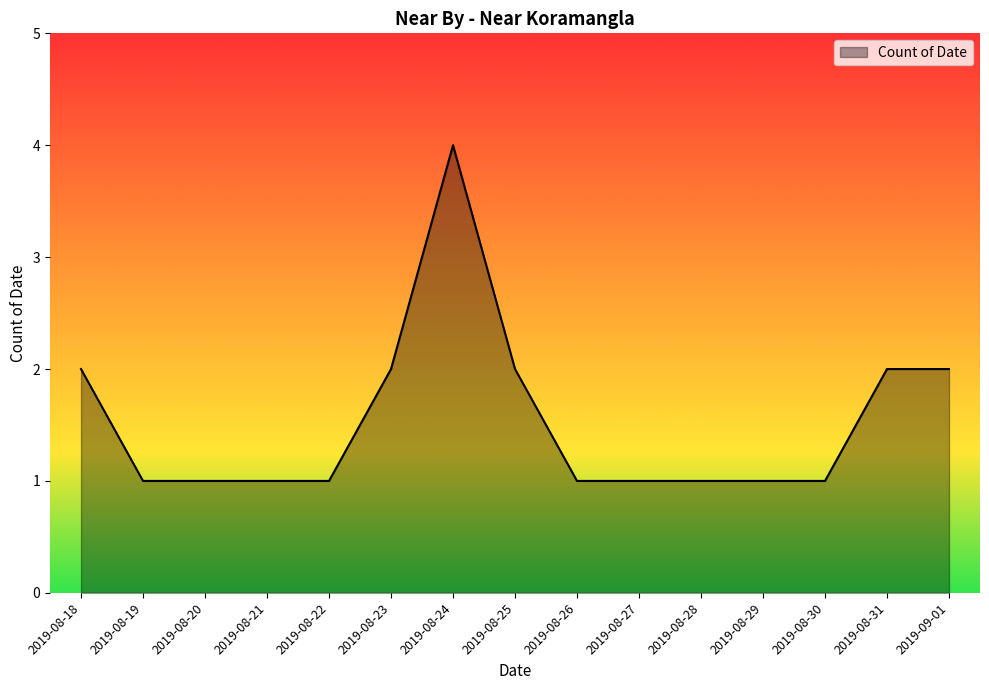

At which category does the chart reach its peak across all series?

2019-08-24